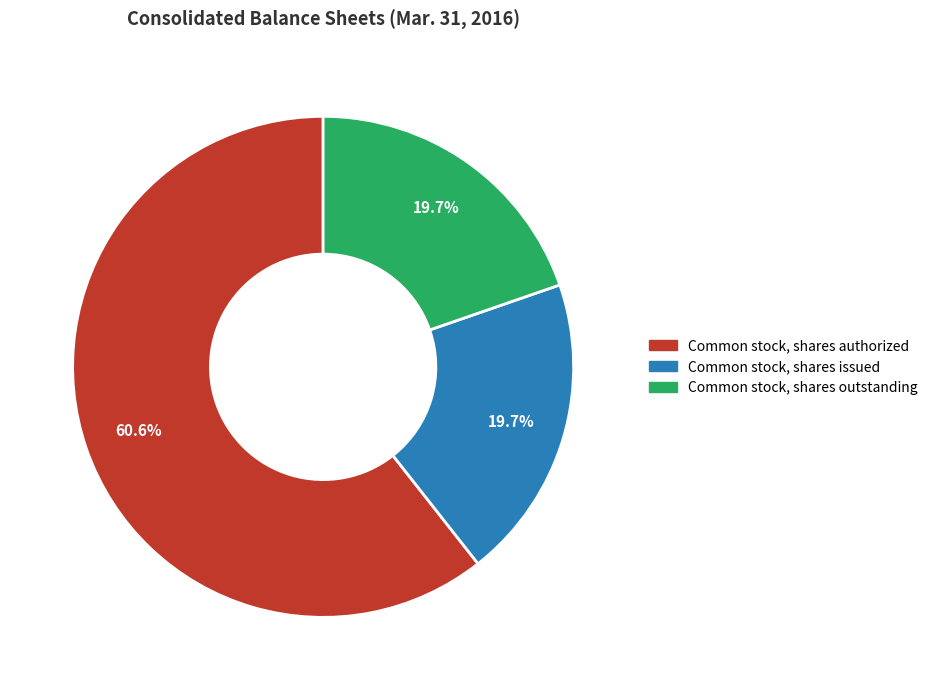

Count the number of slices in the pie.

3